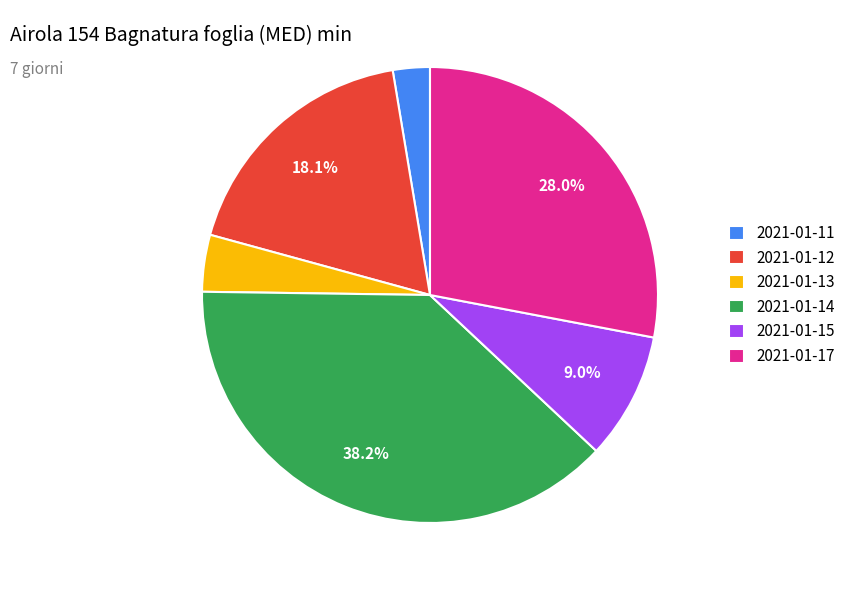

To the nearest percent, what is the average slice percentage?

17%